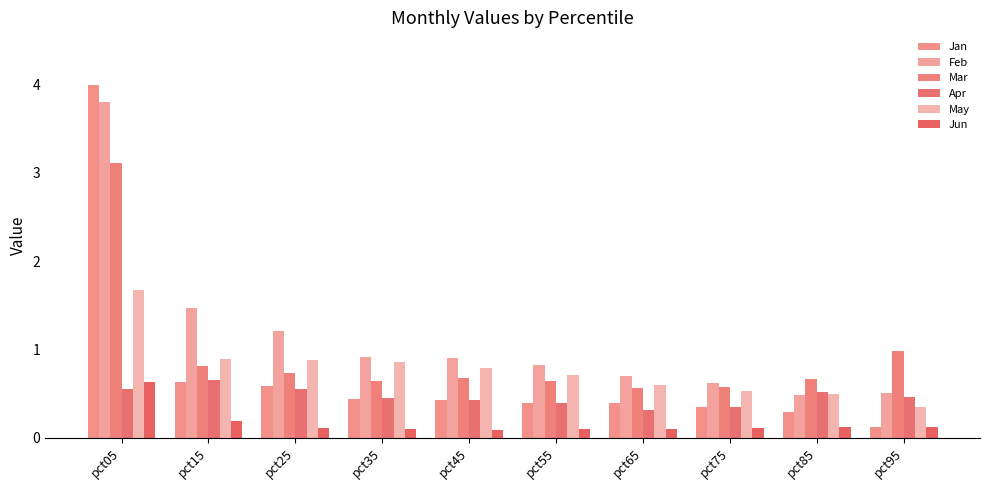

What is the difference between the maximum and second lowest values in the Jun series?

0.5